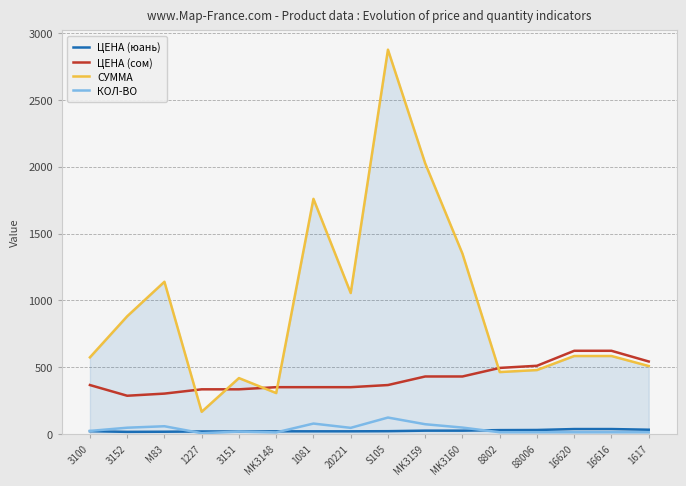

What is the maximum value for КОЛ-ВО?

125